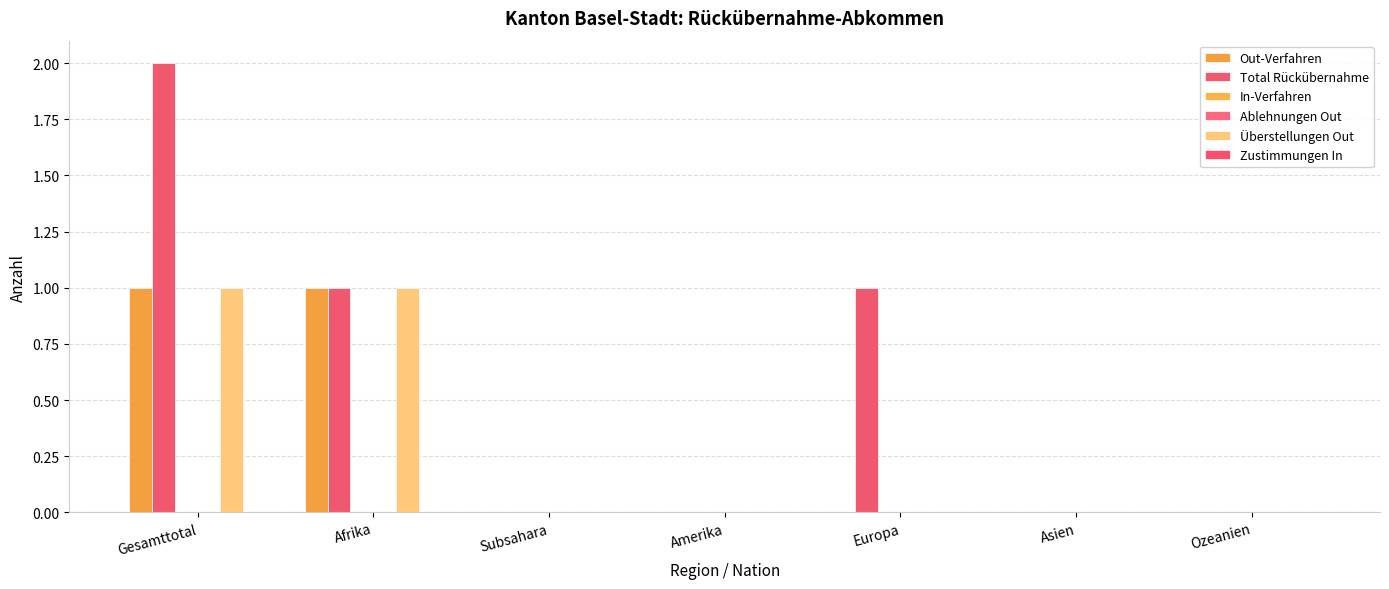

Between Afrika and Subsahara, which series saw the biggest shift?

Out-Verfahren